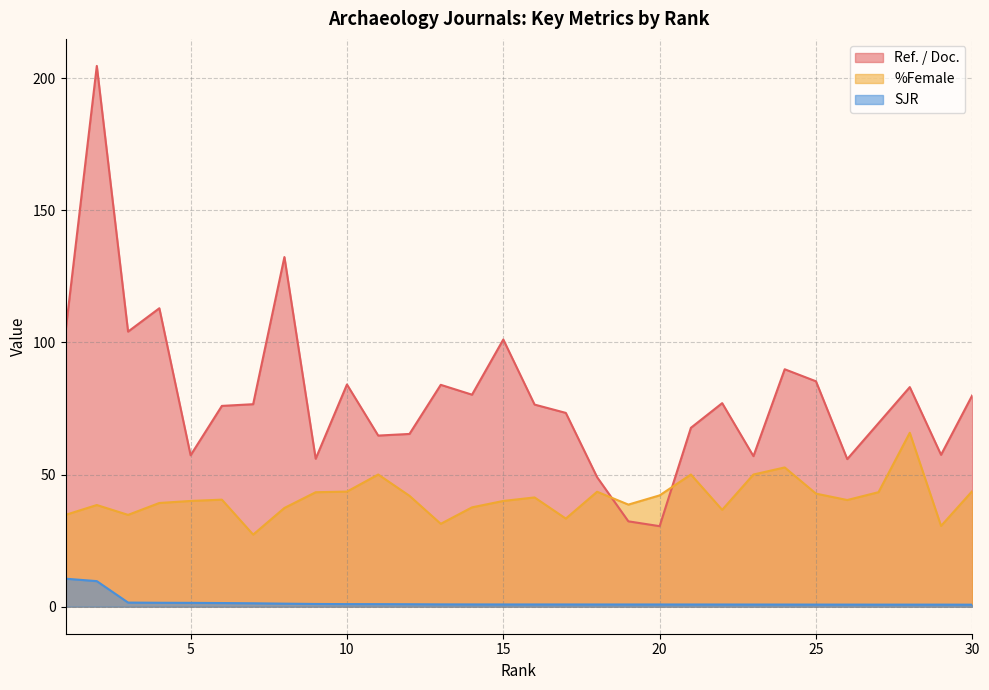

Where is SJR nearest to the value 5?

3